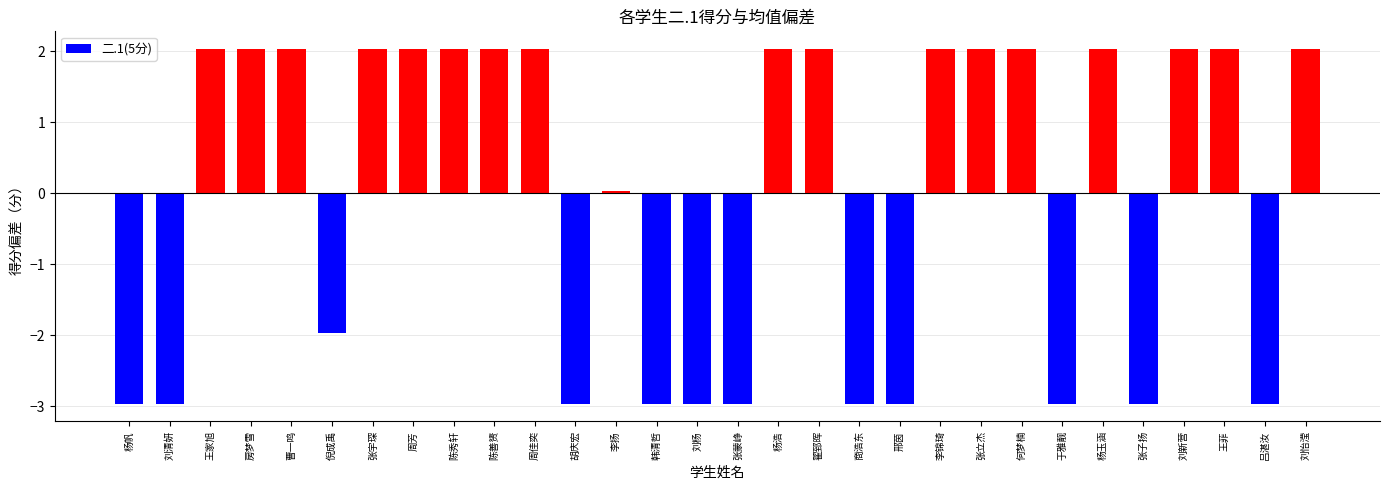

Does the chart contain stacked bars?

No